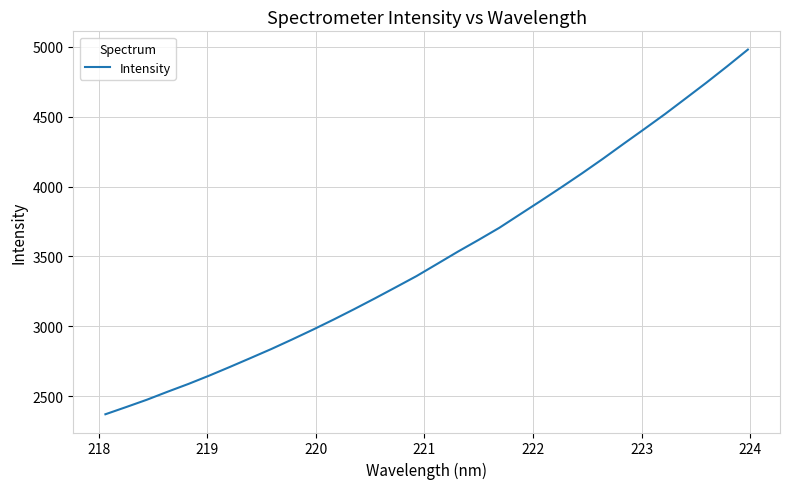

What is the minimum value shown in the chart?

2371.1